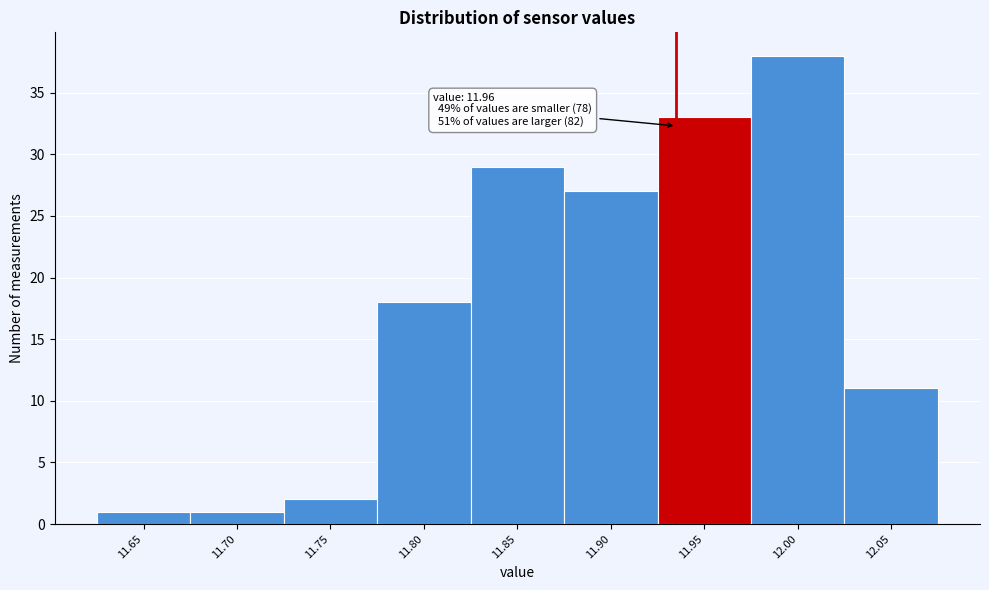

Reading right to left, list all the values displayed in this chart.

12.05=11	12.00=38	11.95=33	11.90=27	11.85=29	11.80=18	11.75=2	11.70=1	11.65=1